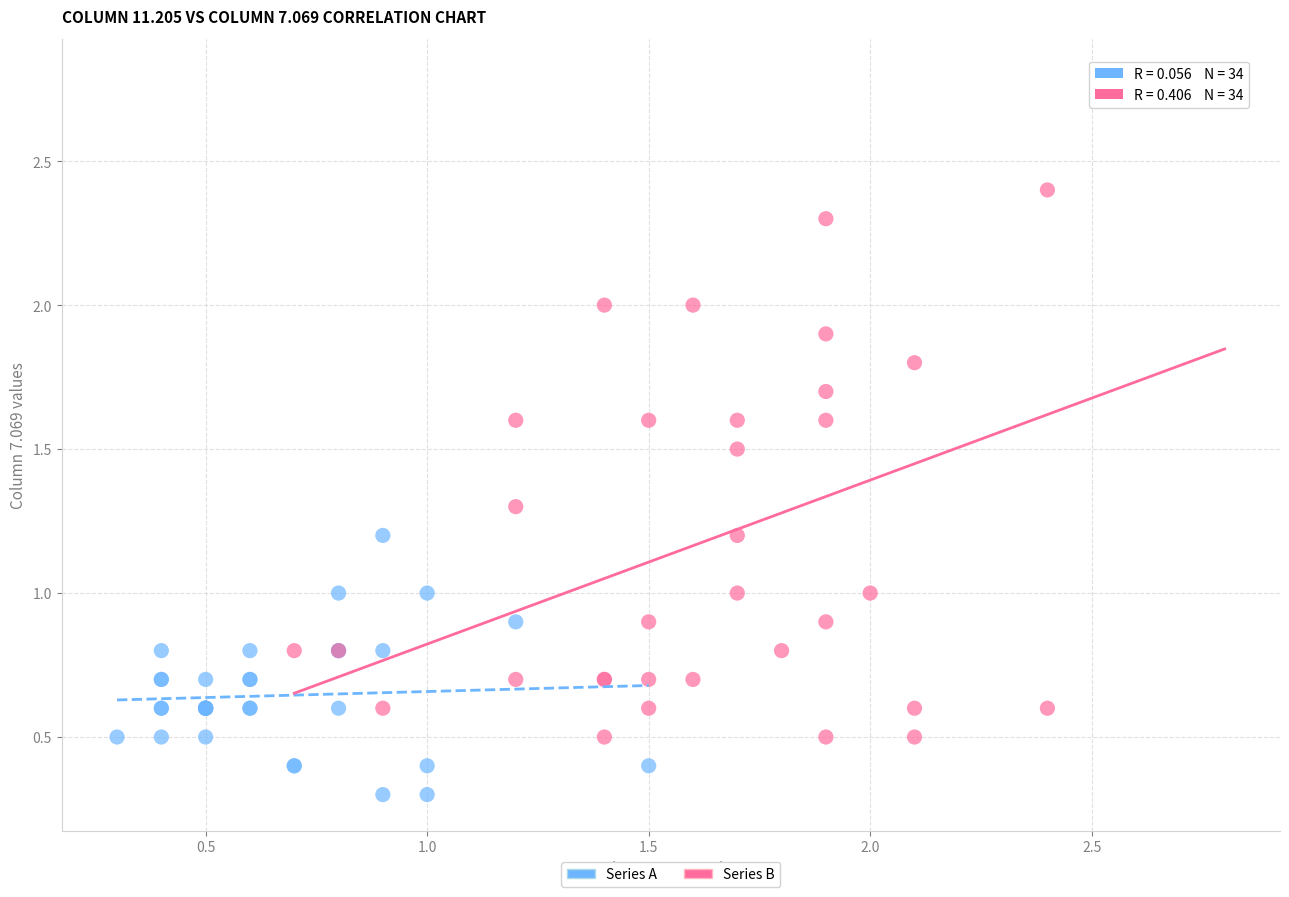

Which series has the largest Y range (max minus min)?

Series B